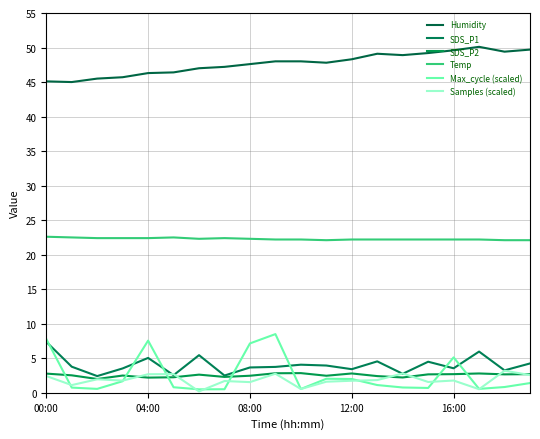

Does the chart have visible grid lines?

Yes